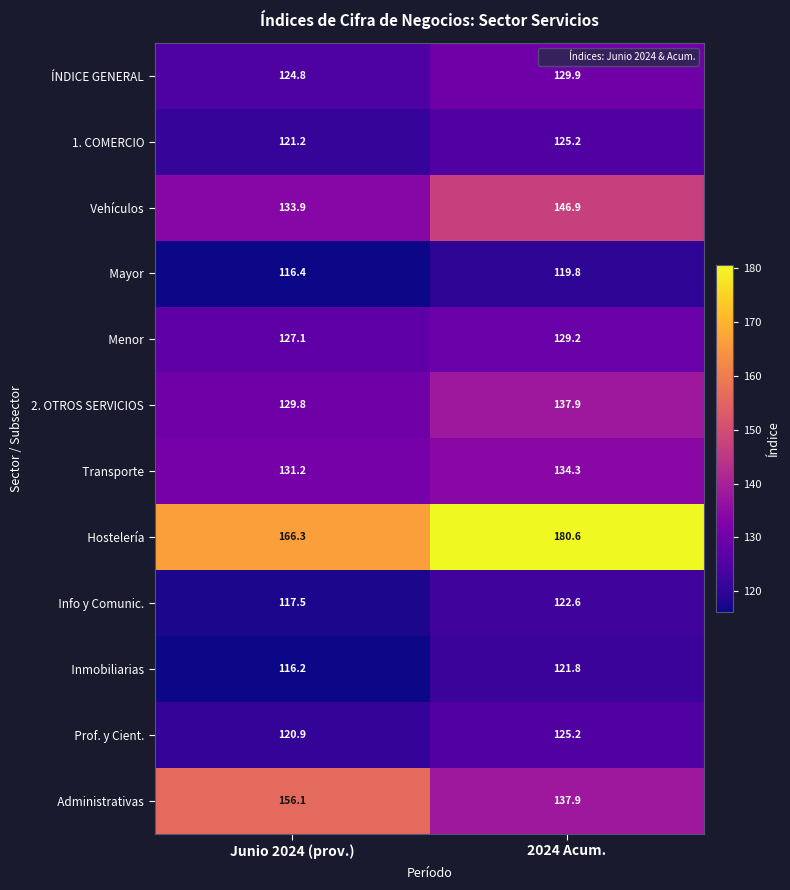

What is the greatest value displayed?

180.6